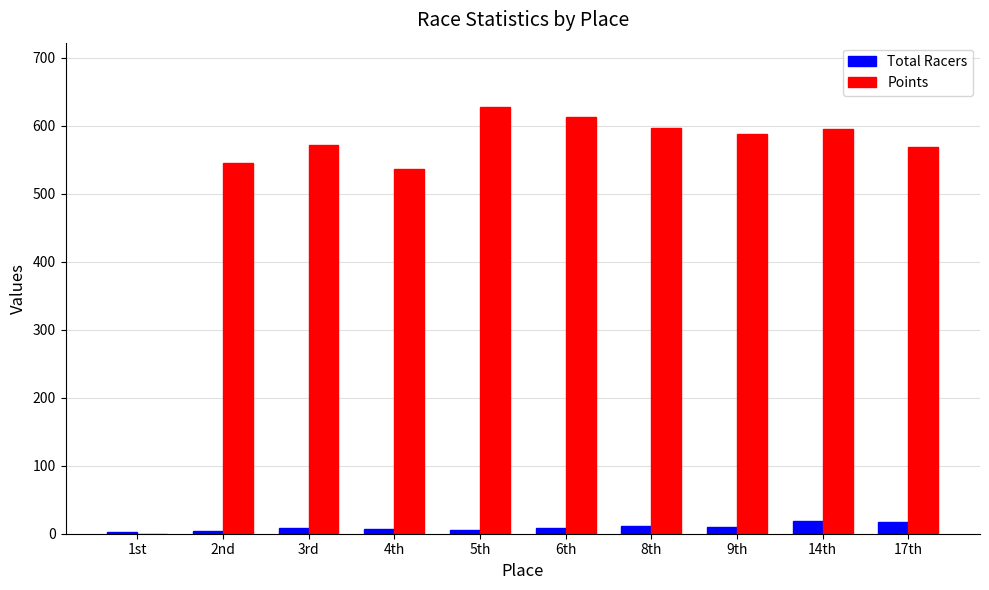

The value of Points at 3rd is 816.1. True or false?

False